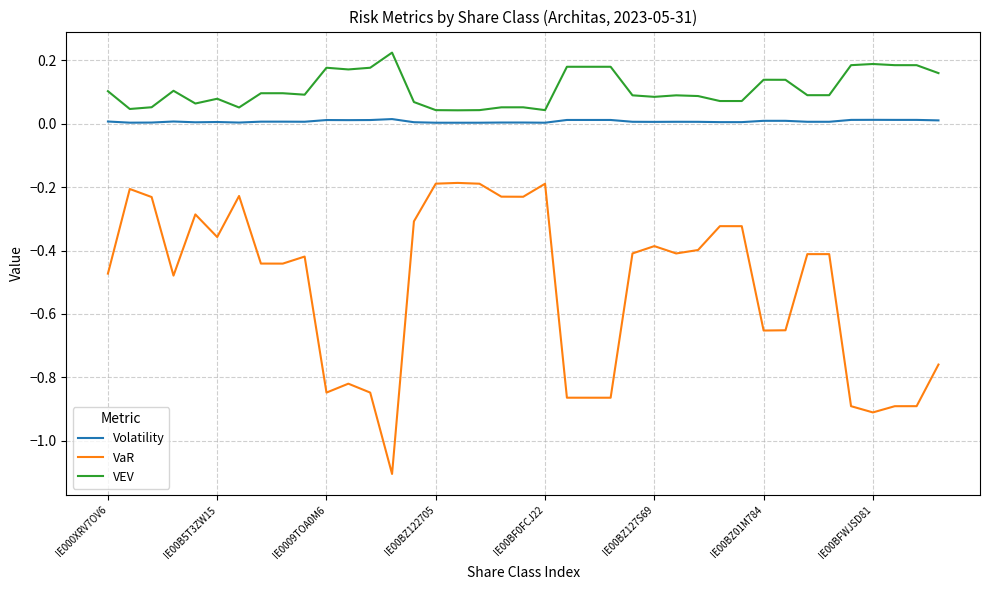

True or false: Volatility and VEV intersect in this chart.

False